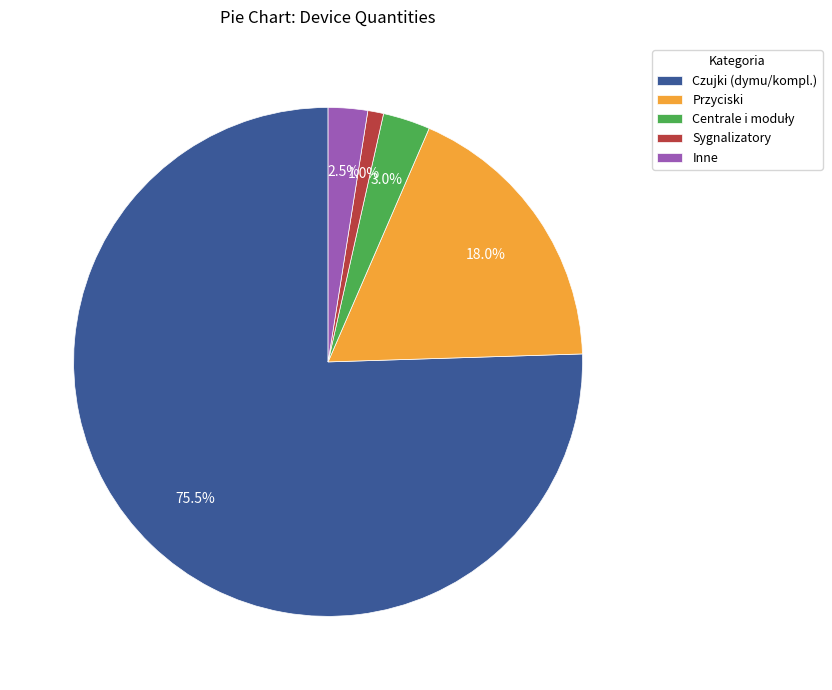

What percentage is NOT represented by Czujki (dymu/kompl.)?

24.5%